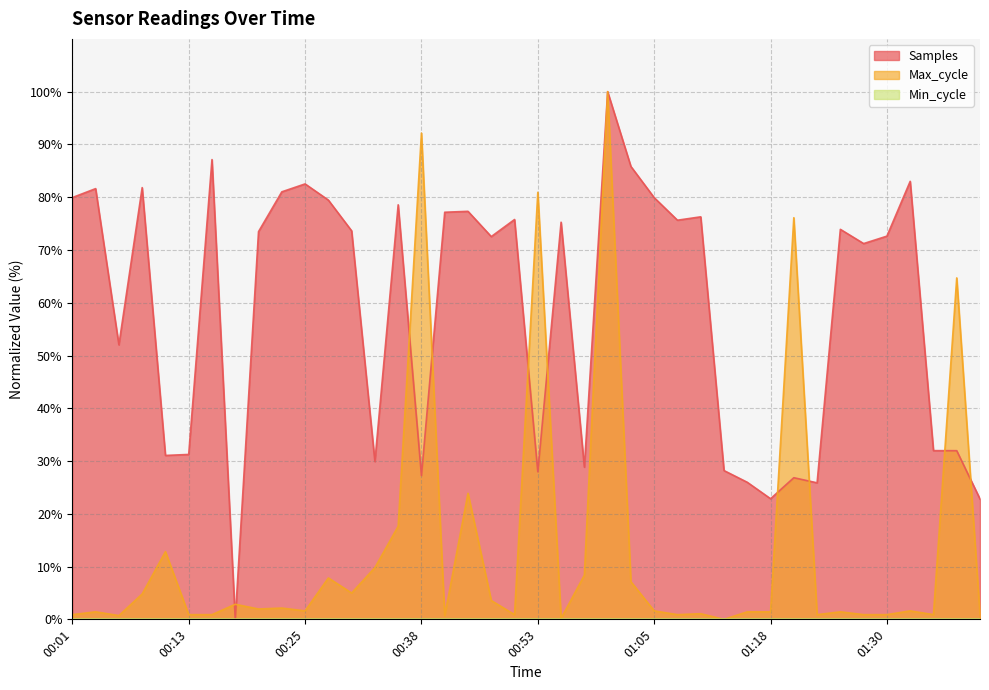

What is the difference between the maximum and second lowest values in the Max_cycle series?

99.8